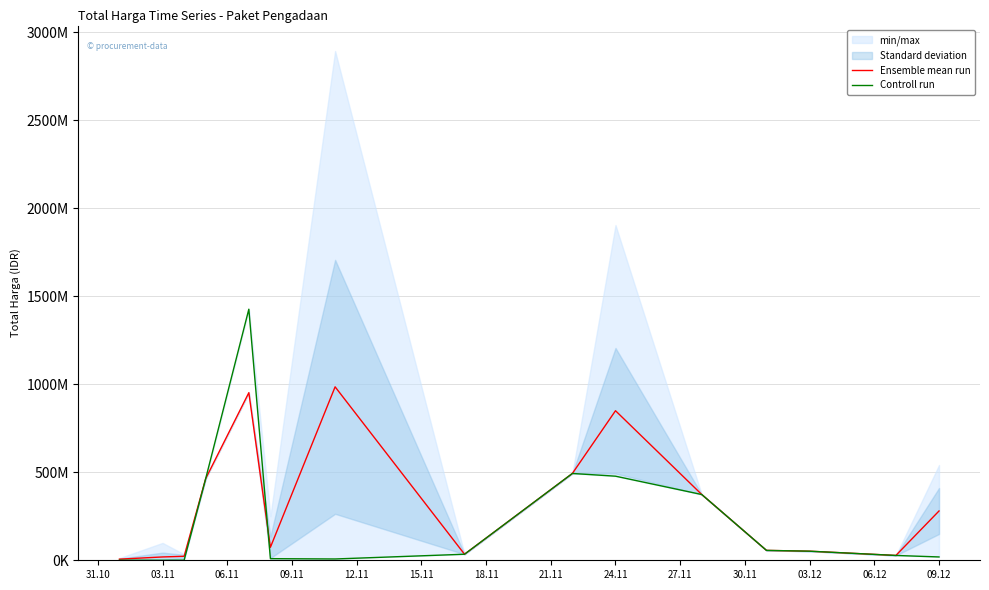

Does the chart display data point markers on the line(s)?

No